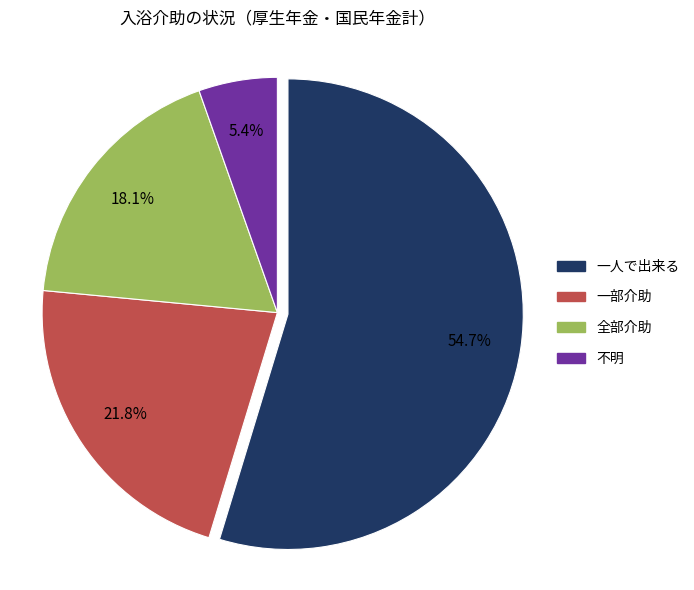

To the nearest percent, what is the difference between the largest and smallest slice percentages?

49%